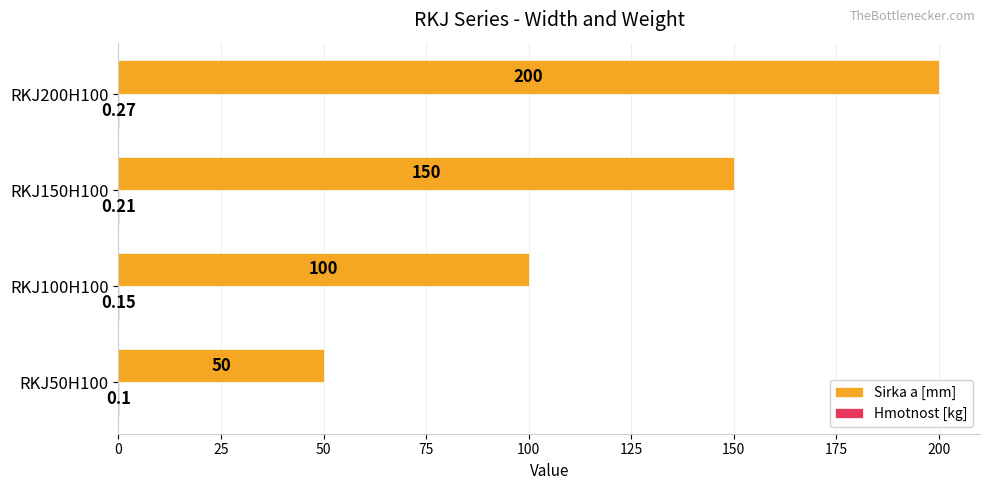

What is the sum of all Sirka a [mm] values?

500.0